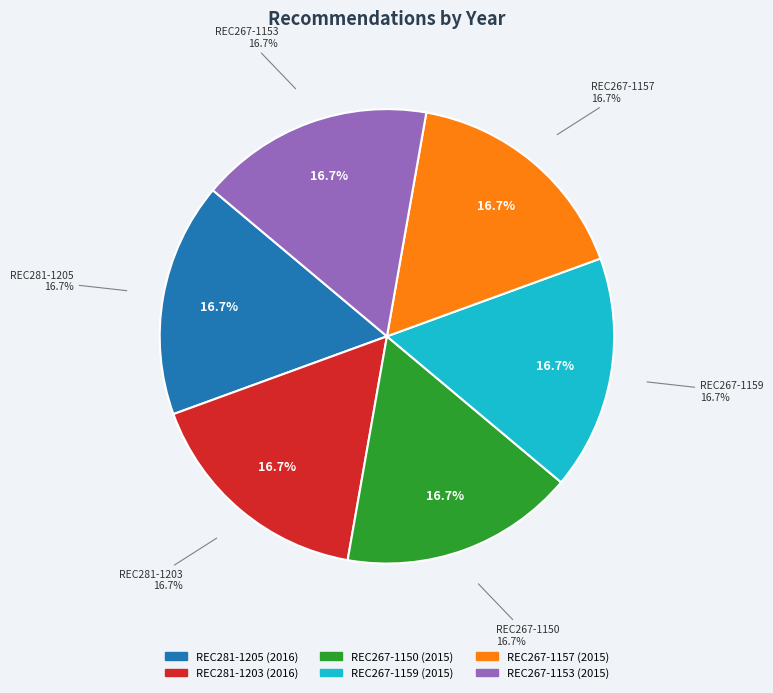

True or false: REC281-1203 accounts for 3% of the total.

False